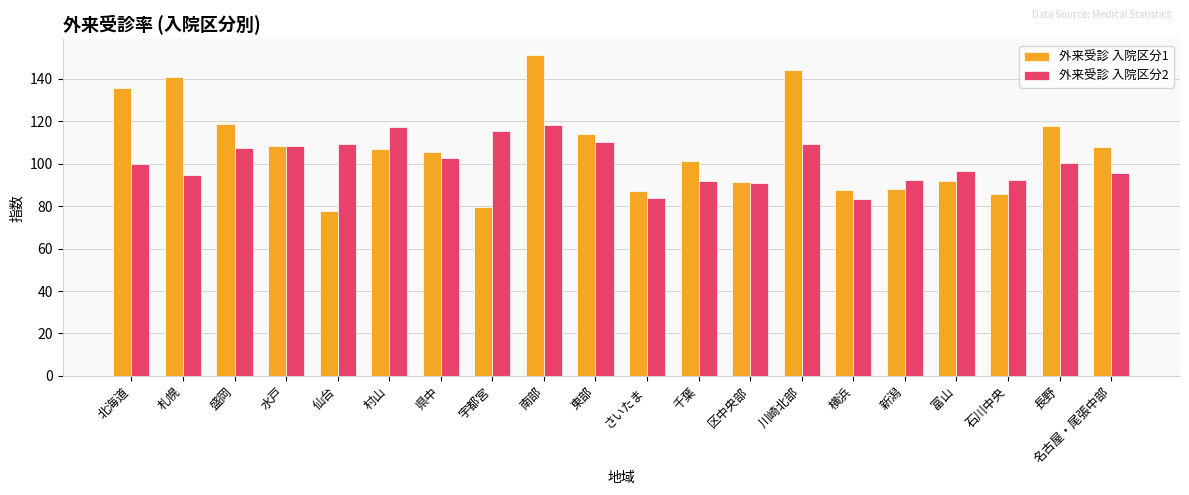

At 宇都宮, list the series in order from smallest to largest.

外来受診 入院区分1, 外来受診 入院区分2